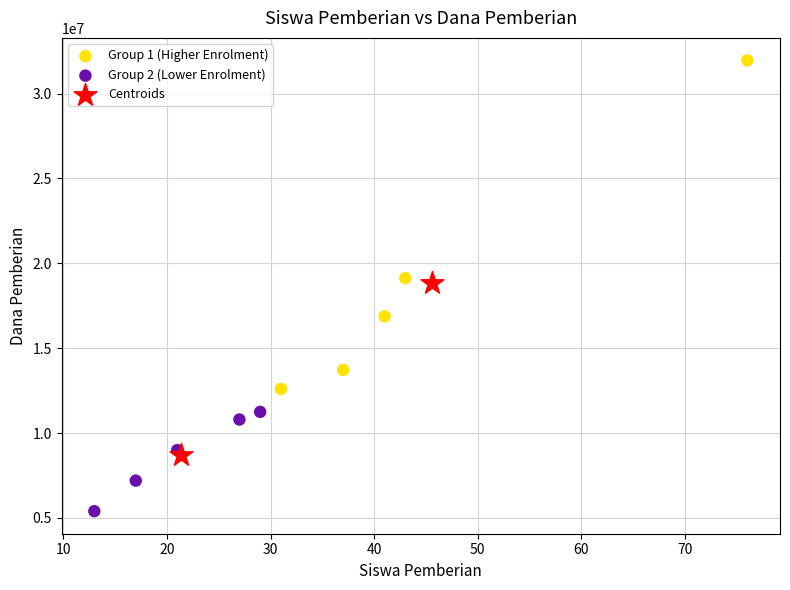

Which series has the largest Y range (max minus min)?

Group 1 (Higher Enrolment)